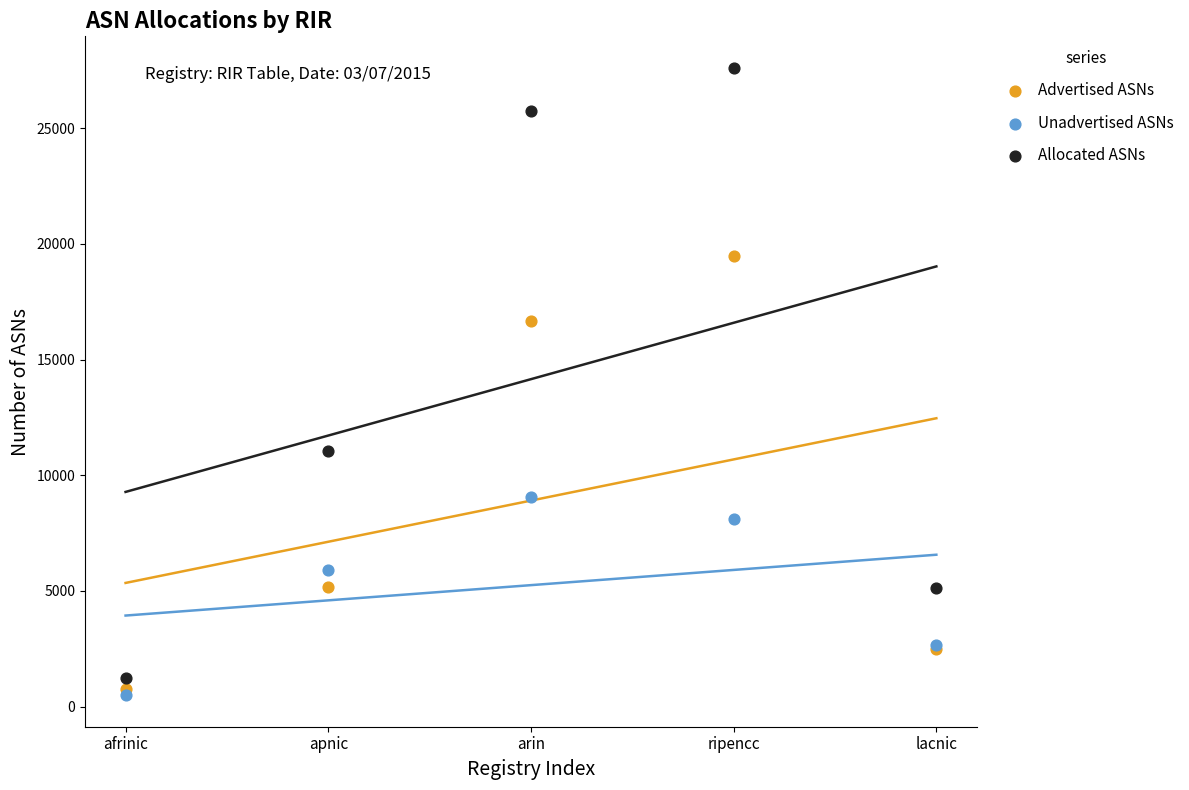

In the Allocated ASNs series, what Y value is closest to 14422?

11052